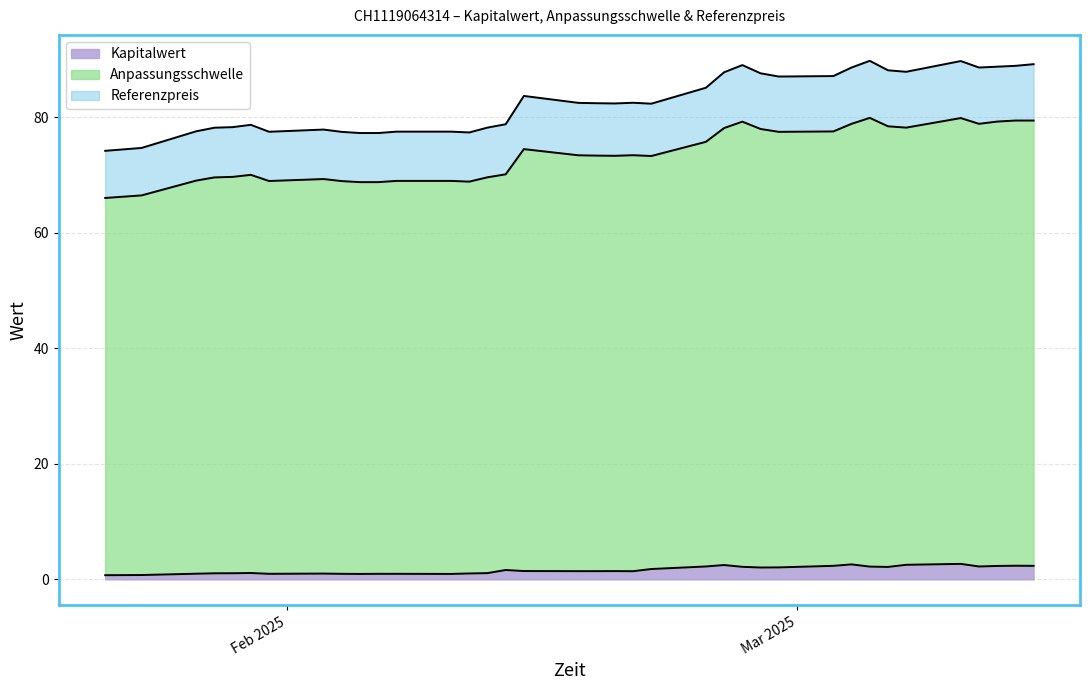

What is the spread (max minus min) of values at 2025-03-10?

87.0